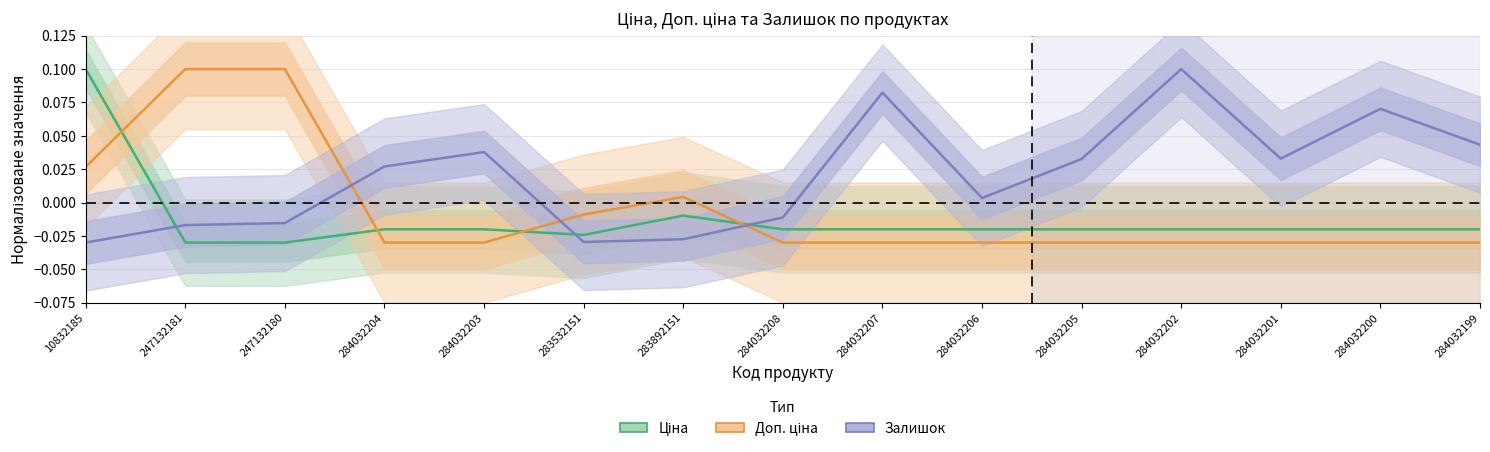

Is it true that Залишок equals -0.0 at 247132181?

False